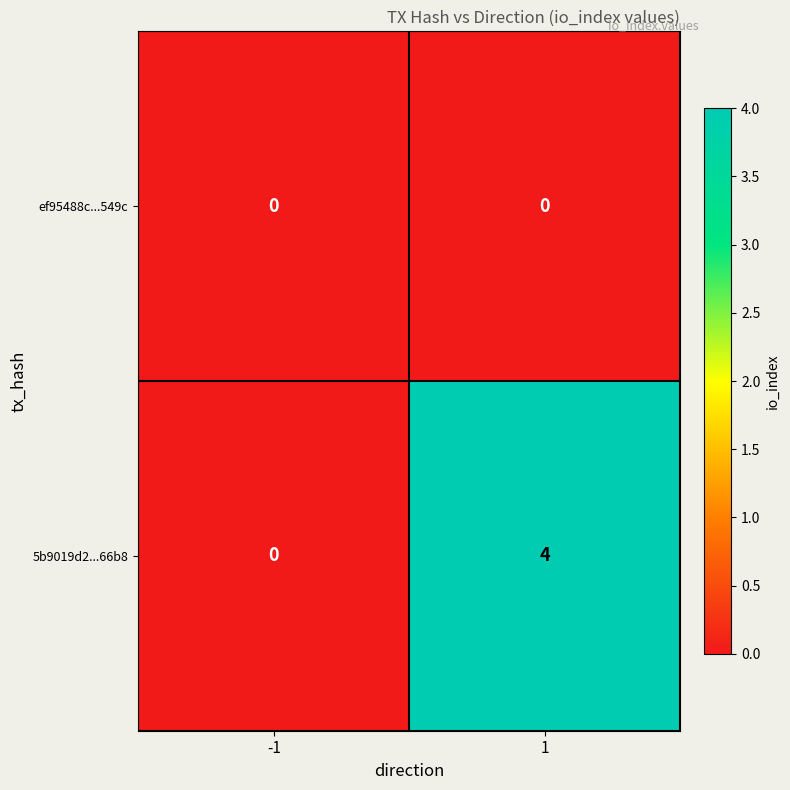

Is the value of ef95488c...549c at 1 greater than the value of 5b9019d2...66b8 at 1?

No